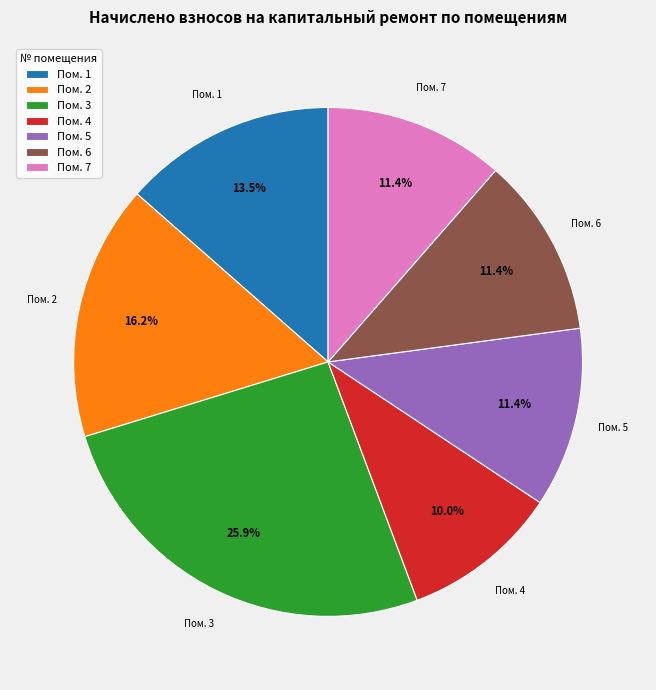

Which has a higher value, Пом. 2 or Пом. 7?

Пом. 2